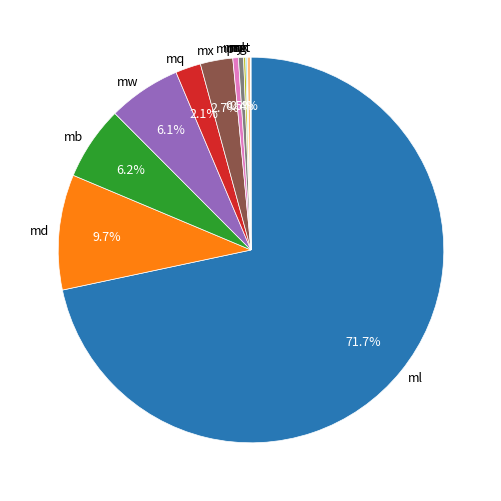

To the nearest percent, what is the average slice percentage?

8%